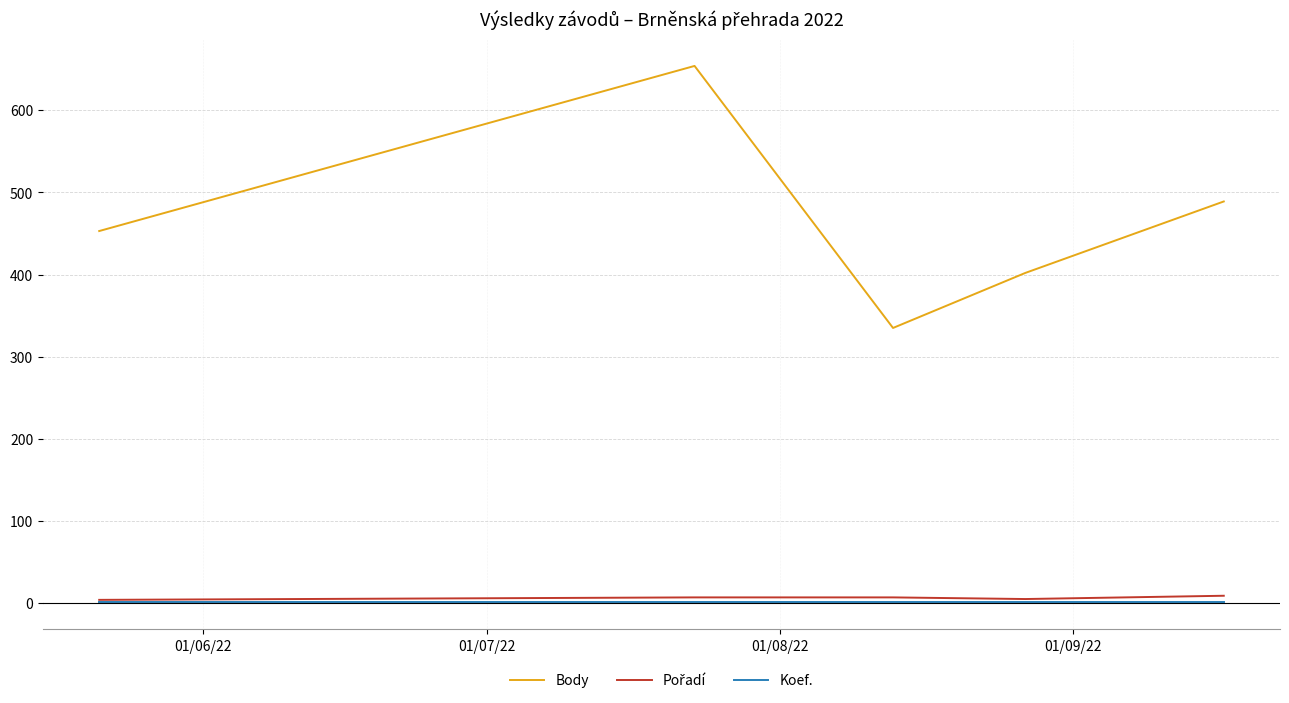

Which series has the largest range (max minus min)?

Body